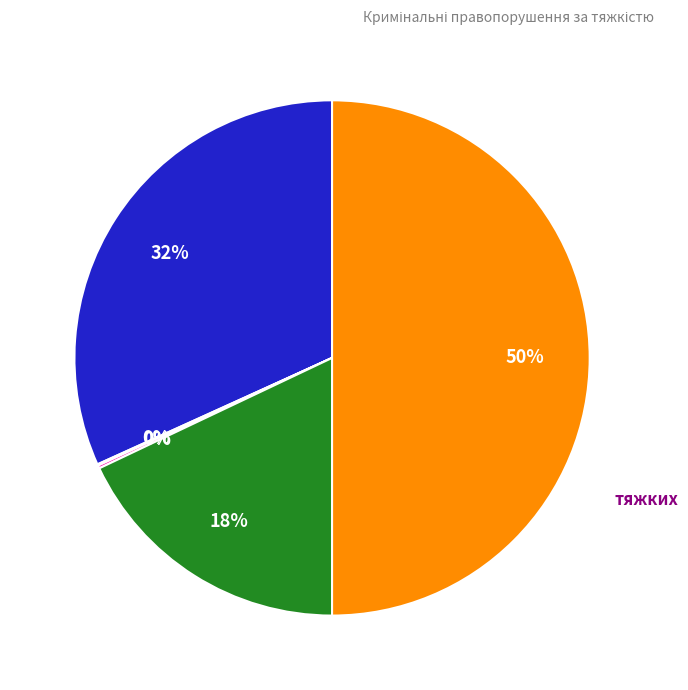

Is середньої тяжкості the majority of the pie?

No